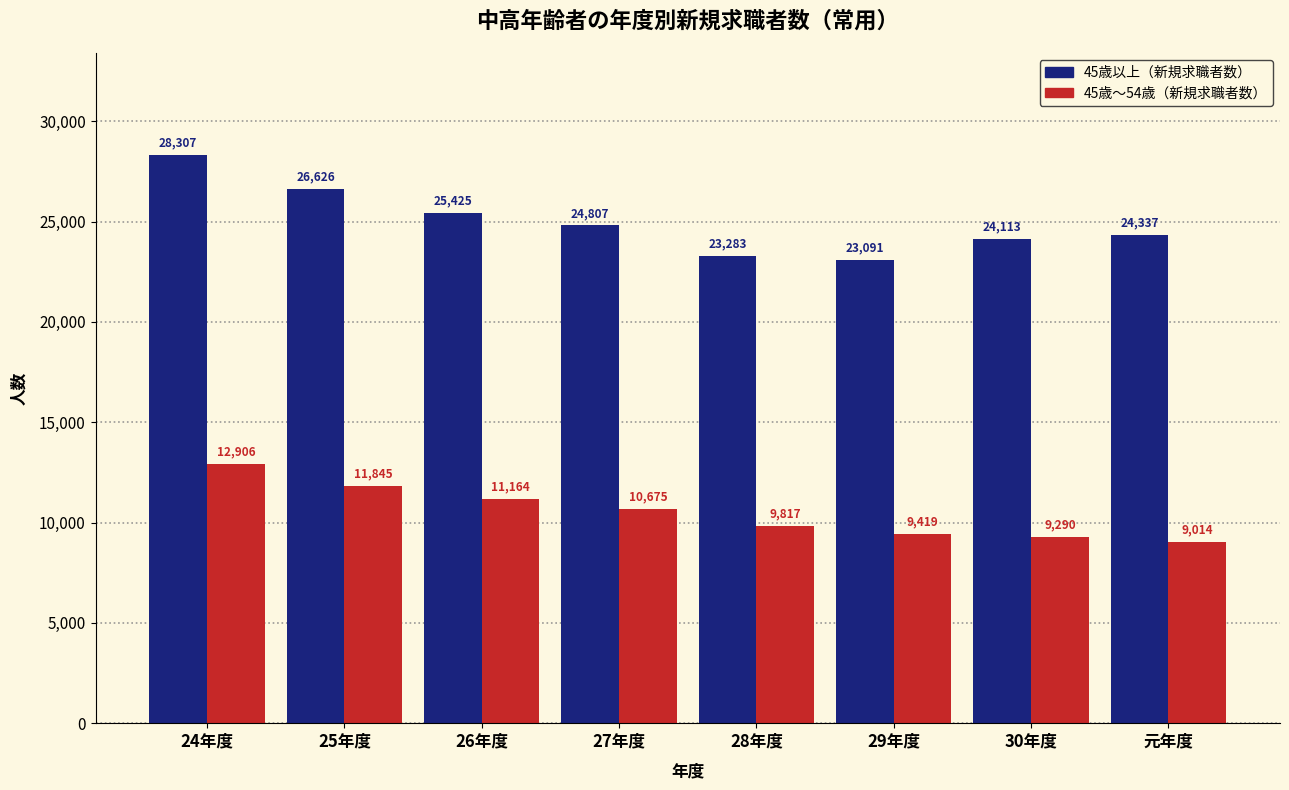

Reading left to right, what are all the values shown in this chart?

45歳以上（新規求職者数）: 24年度=28307	25年度=26626	26年度=25425	27年度=24807	28年度=23283	29年度=23091	30年度=24113	元年度=24337
45歳～54歳（新規求職者数）: 24年度=12906	25年度=11845	26年度=11164	27年度=10675	28年度=9817	29年度=9419	30年度=9290	元年度=9014